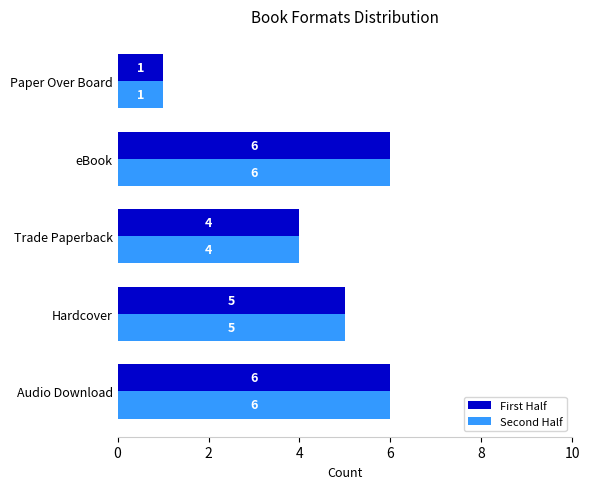

How many categories are shown in the chart?

5